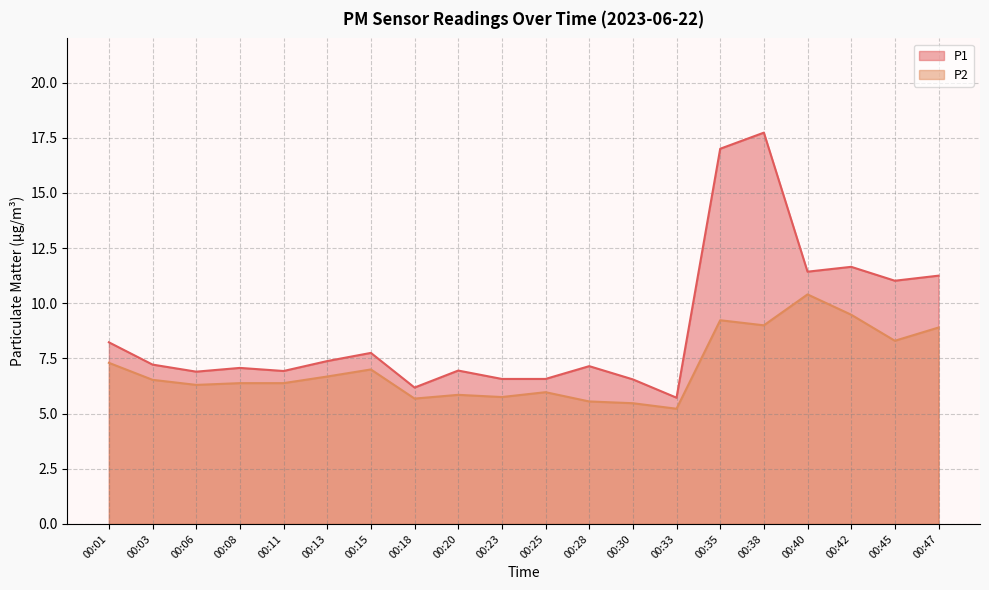

Does the chart display data point markers on the line(s)?

No